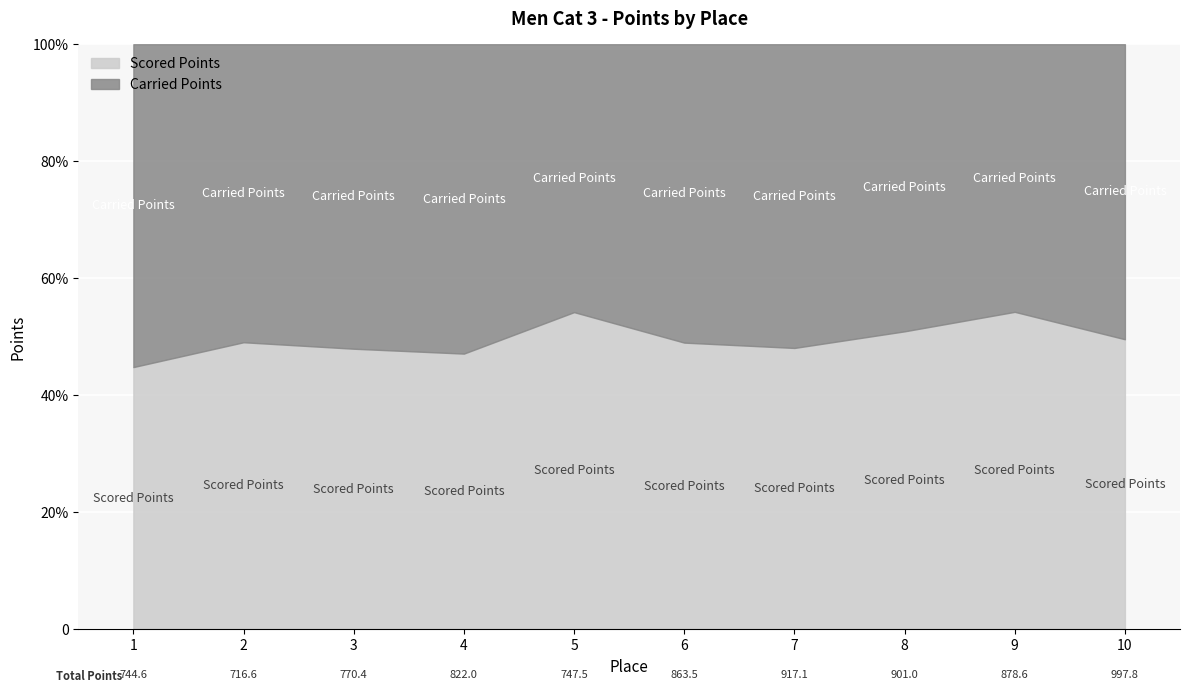

The value of Carried Points at 10 is 239.8. True or false?

False